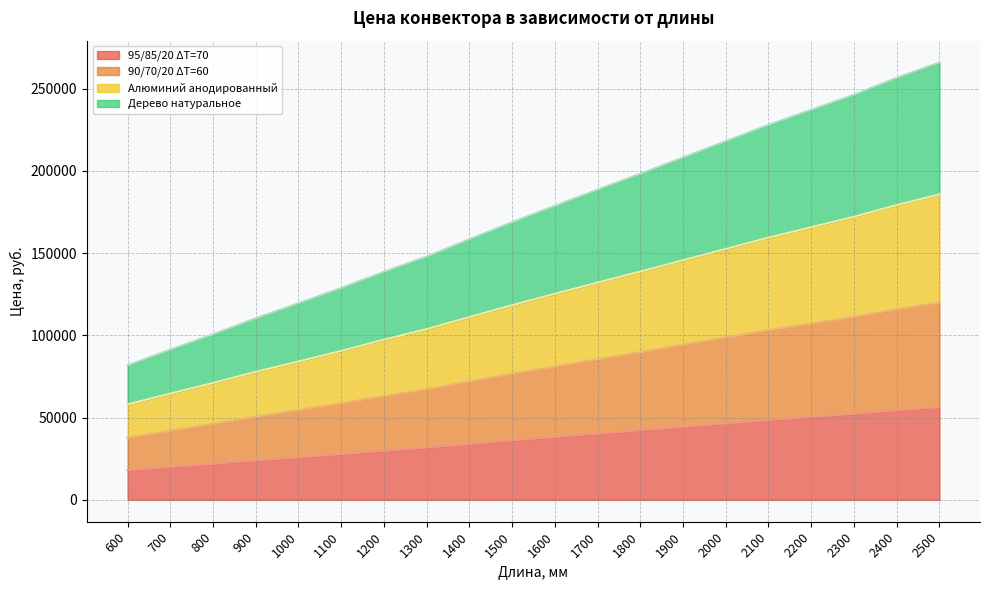

Which category has the lowest value across all series?

600